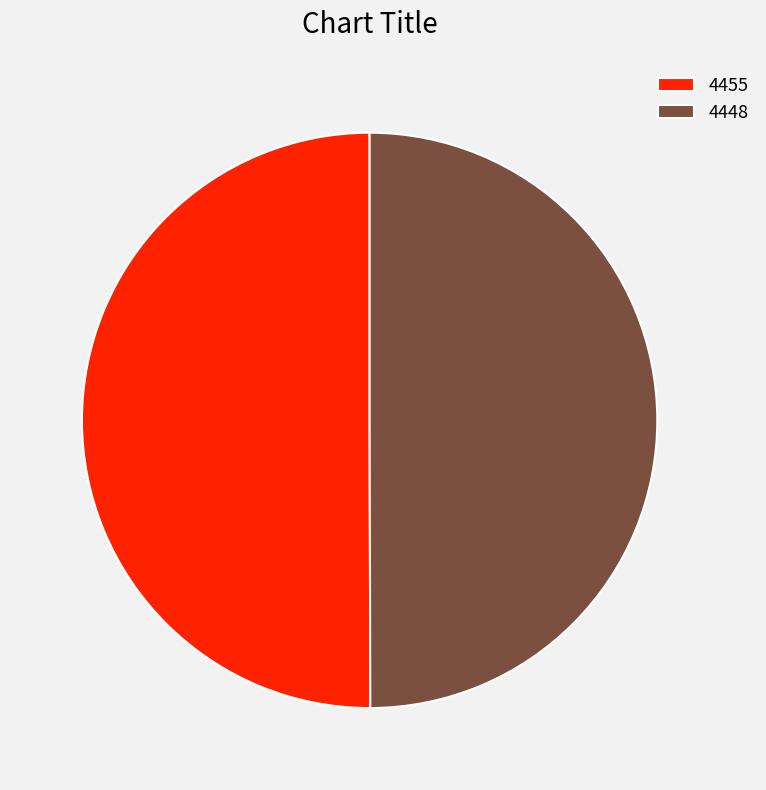

Combined, do 4448 and 4455 account for over 50%?

Yes